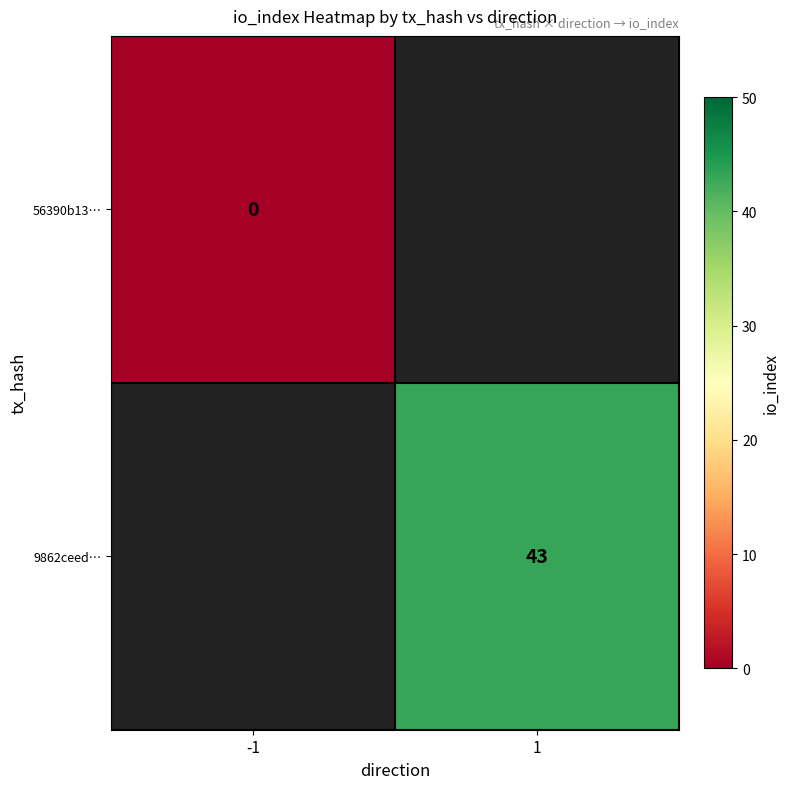

Is the value of 9862ceed… at 1 greater than the value of 56390b13… at -1?

Yes